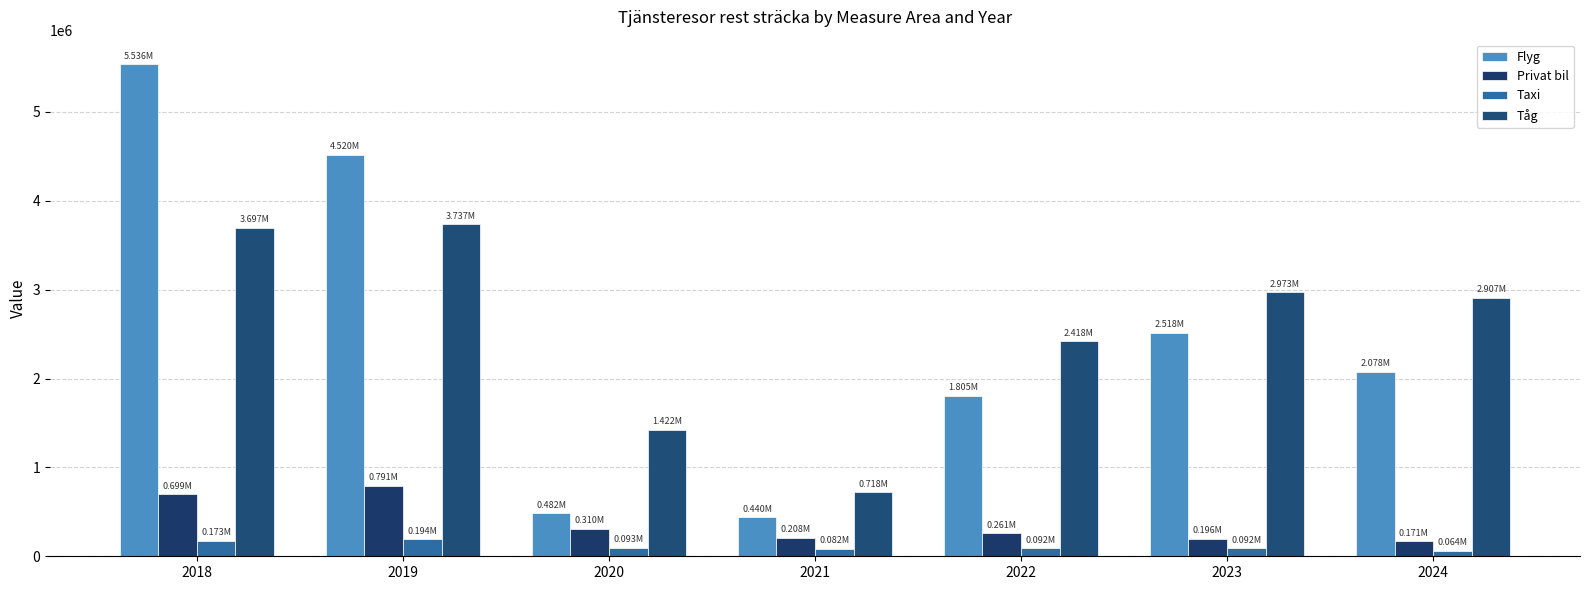

Rank the series at 2024 from highest to lowest value.

Tåg, Flyg, Privat bil, Taxi